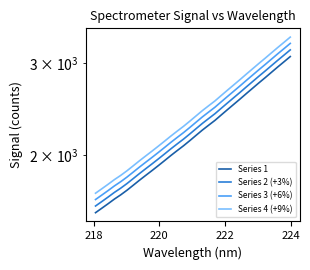

True or false: Series 1 and Series 3 (+6%) intersect in this chart.

False